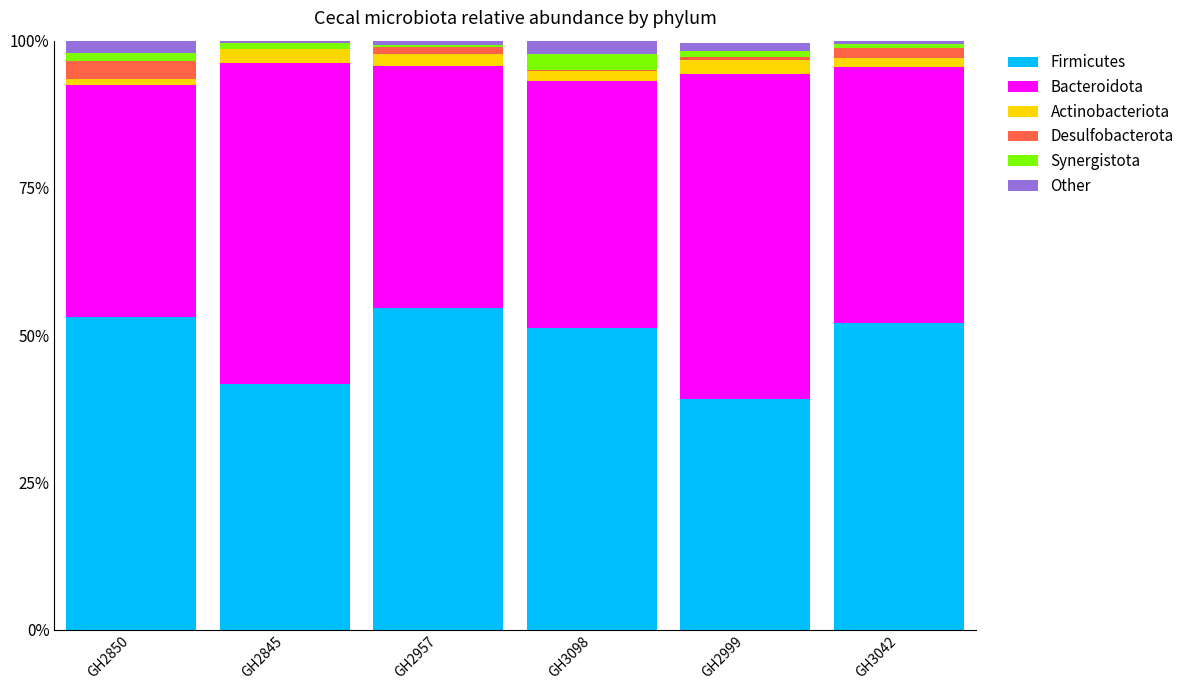

What are all the series names shown in the legend?

Firmicutes, Bacteroidota, Actinobacteriota, Desulfobacterota, Synergistota, Other